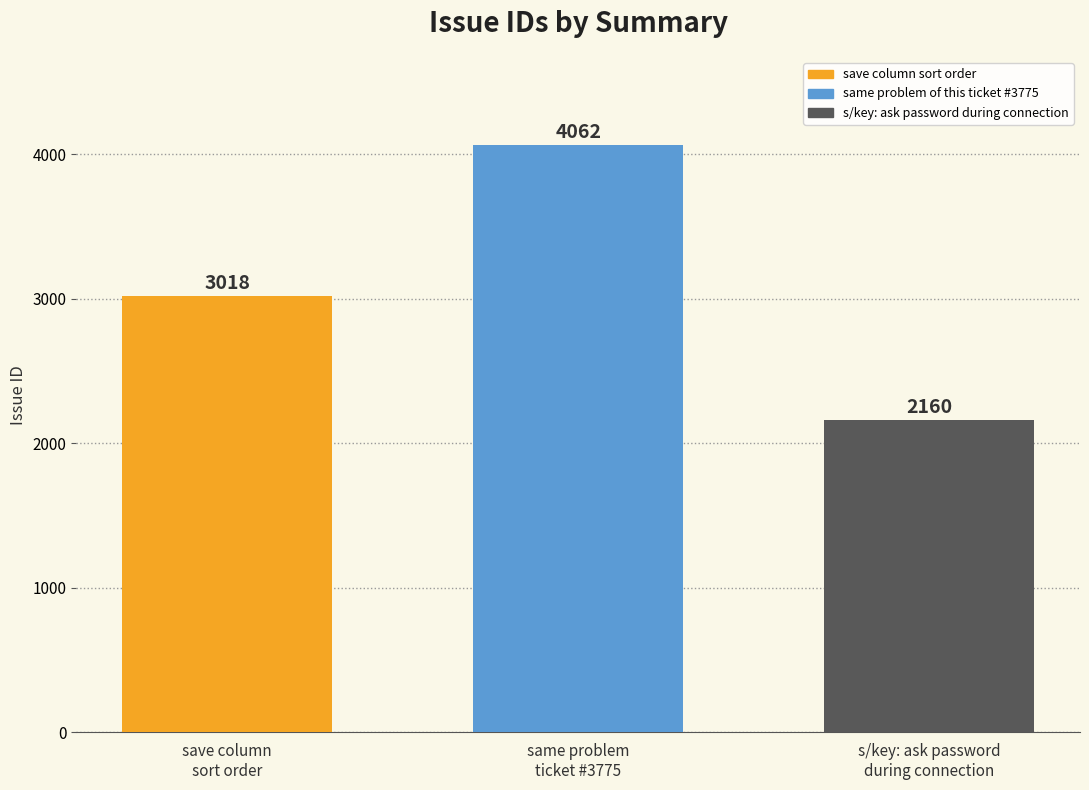

What is the label of the 2nd bar from the right?

same problem
ticket #3775